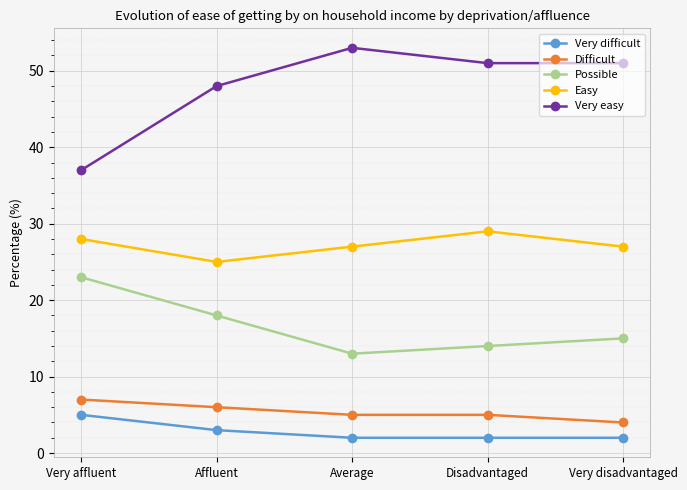

How many distinct data groups are displayed?

5